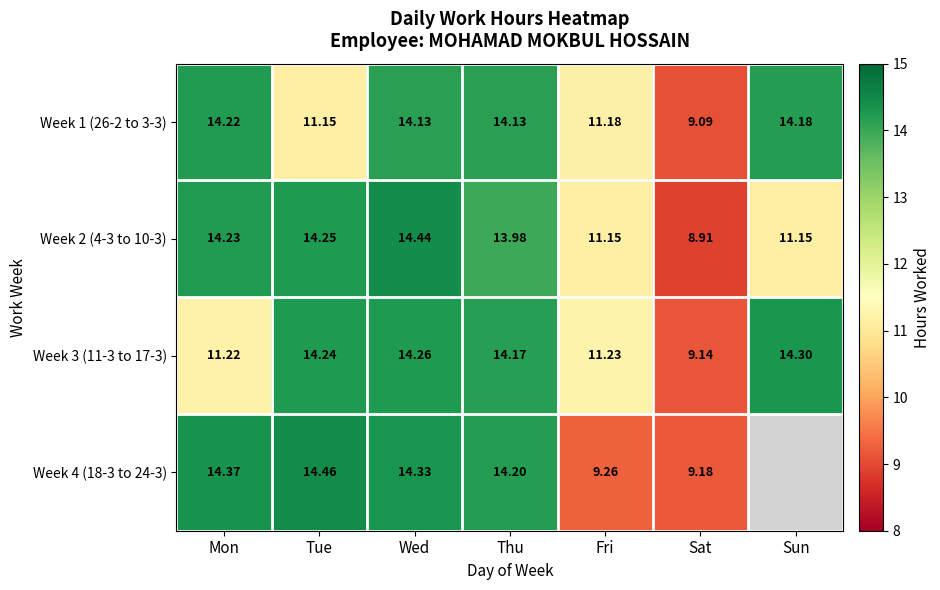

What is the spread (max minus min) of values at Thu?

0.2